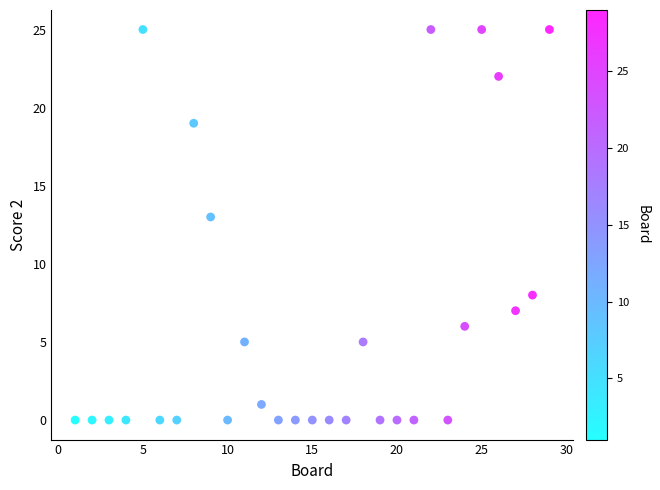

What Y value in the scatter plot is closest to 12?

13